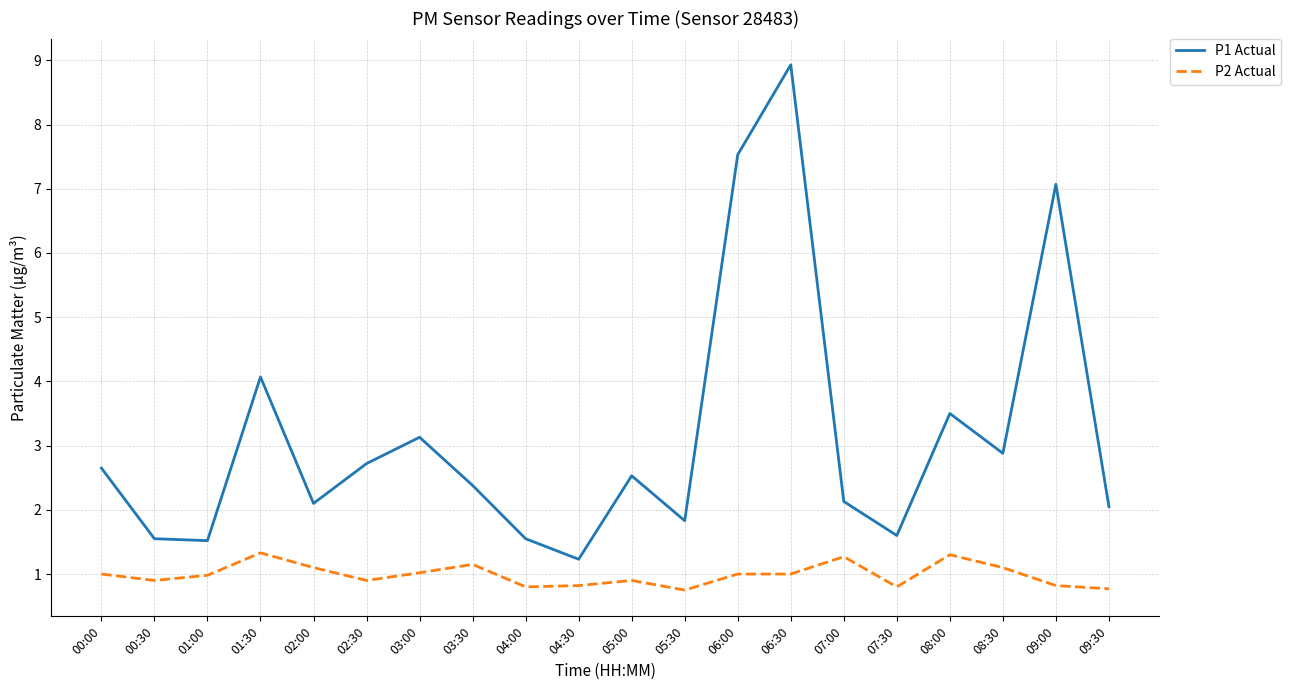

What is the sum of all P1 Actual values?

63.0